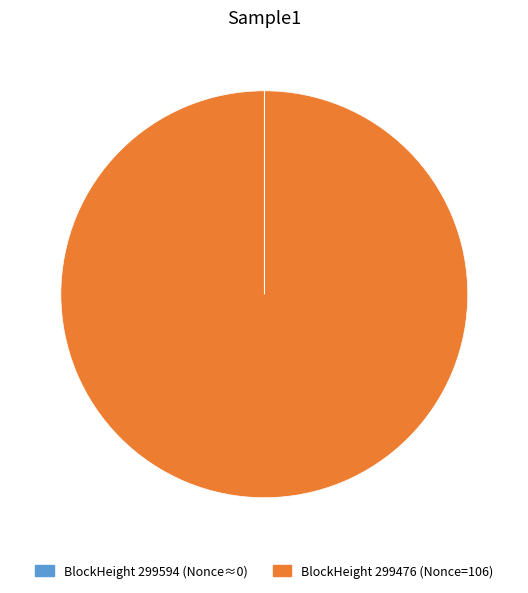

Does any single category account for the majority?

Yes